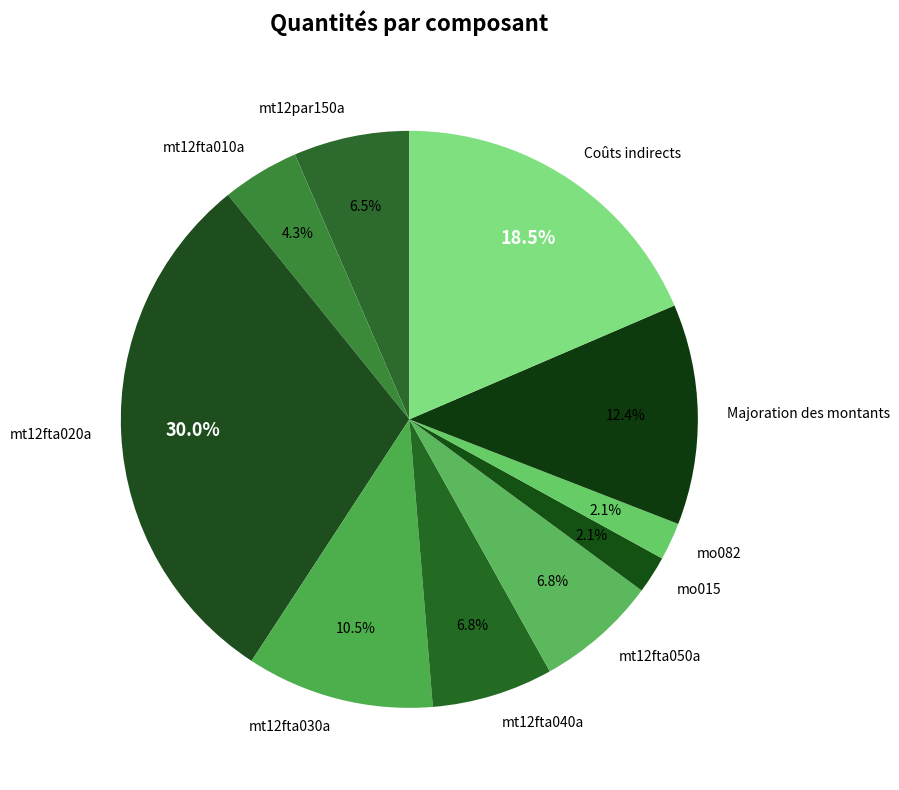

Is there any slice that represents more than half of the pie?

No